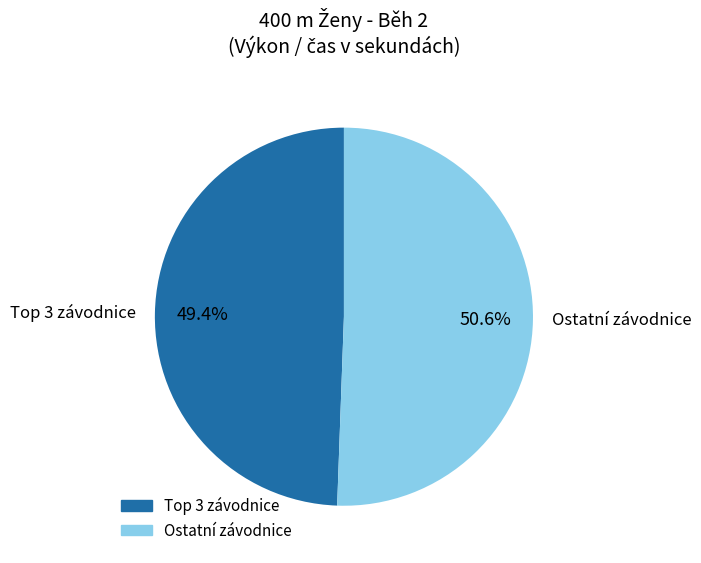

Is there a majority slice in this chart?

Yes